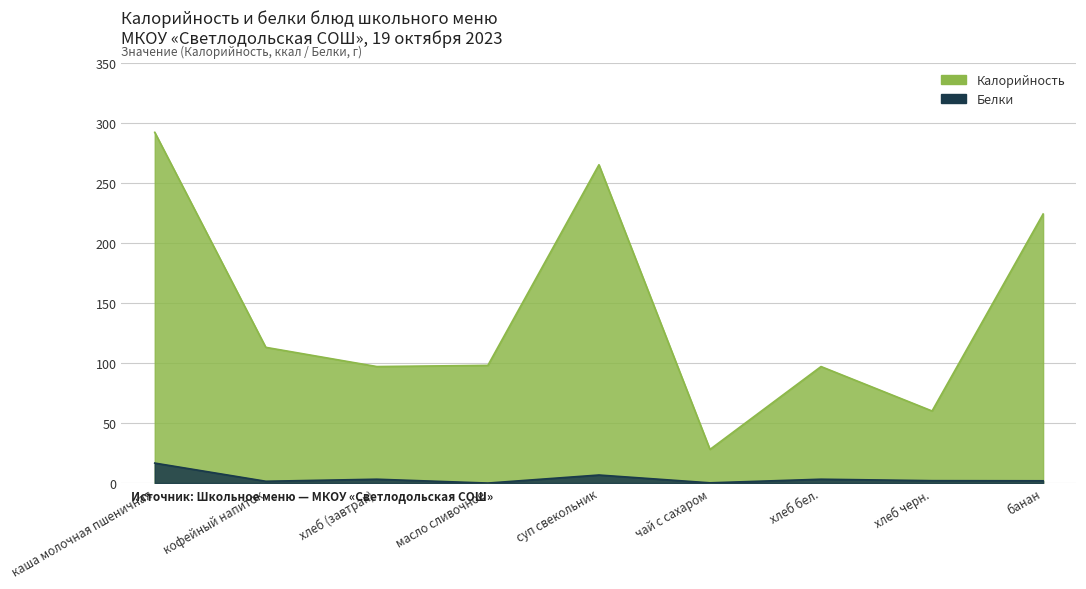

What is the label of the 3rd point from the right?

хлеб бел.